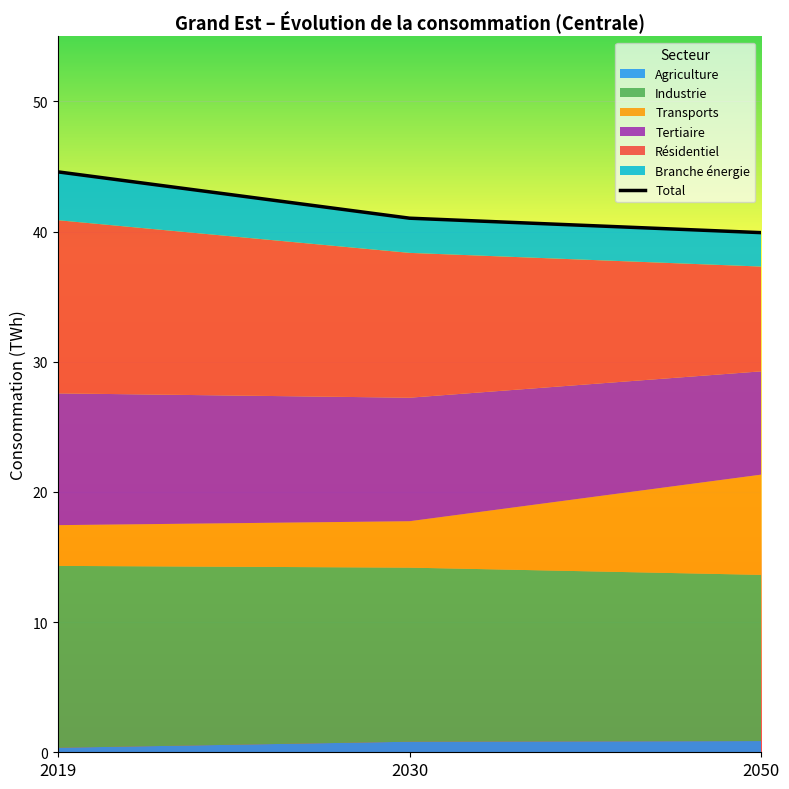

What is the ratio of the value at 2050 to the value at 2030?

1.0